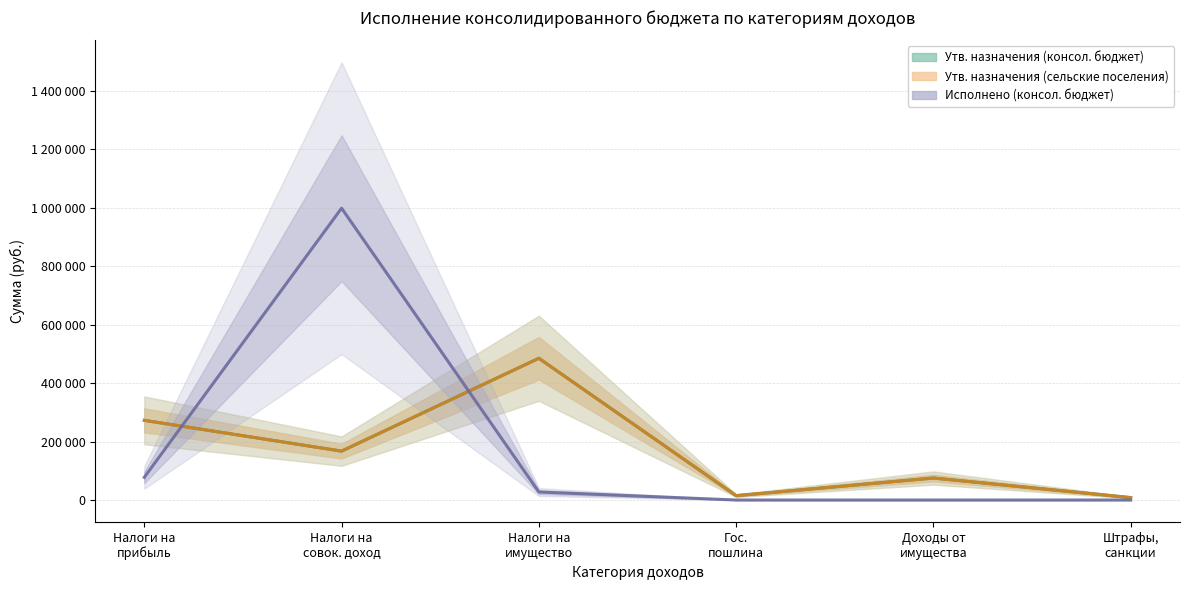

What is the spread (max minus min) of values at Налоги на
прибыль?

194969.2